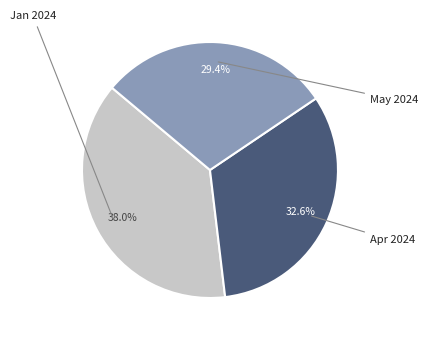

Does any single category account for the majority?

No